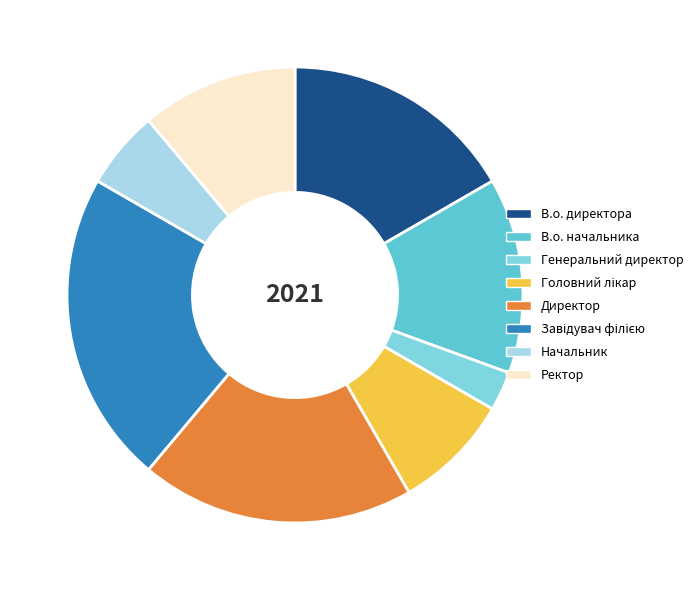

True or false: Ректор accounts for 11% of the total.

True